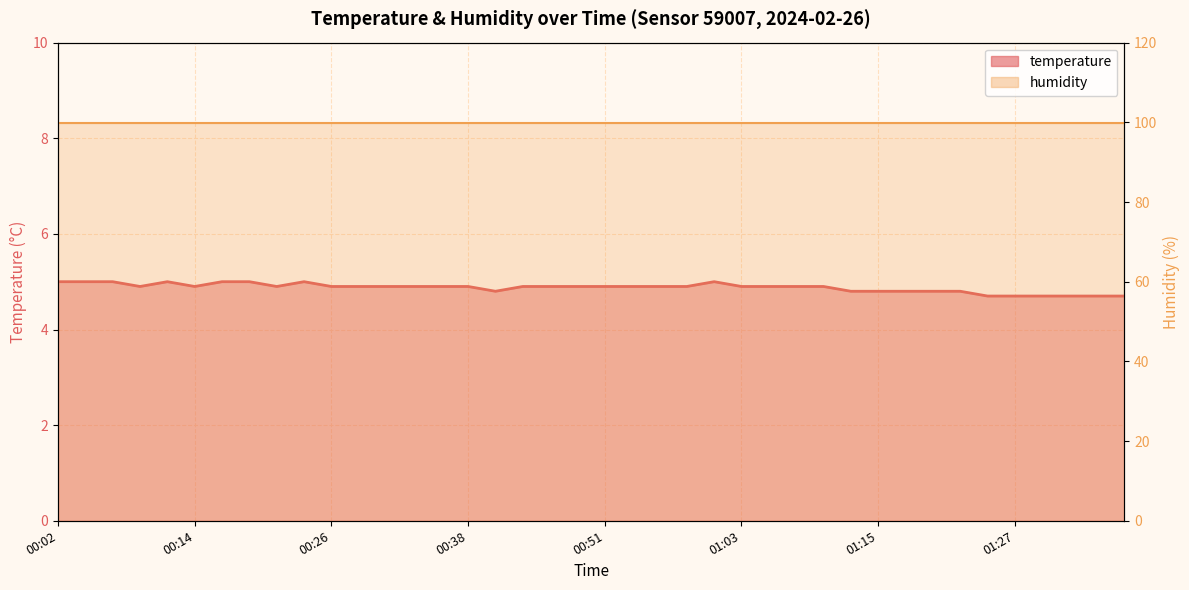

What is the sum of the values at 01:32 and 01:37?

9.4